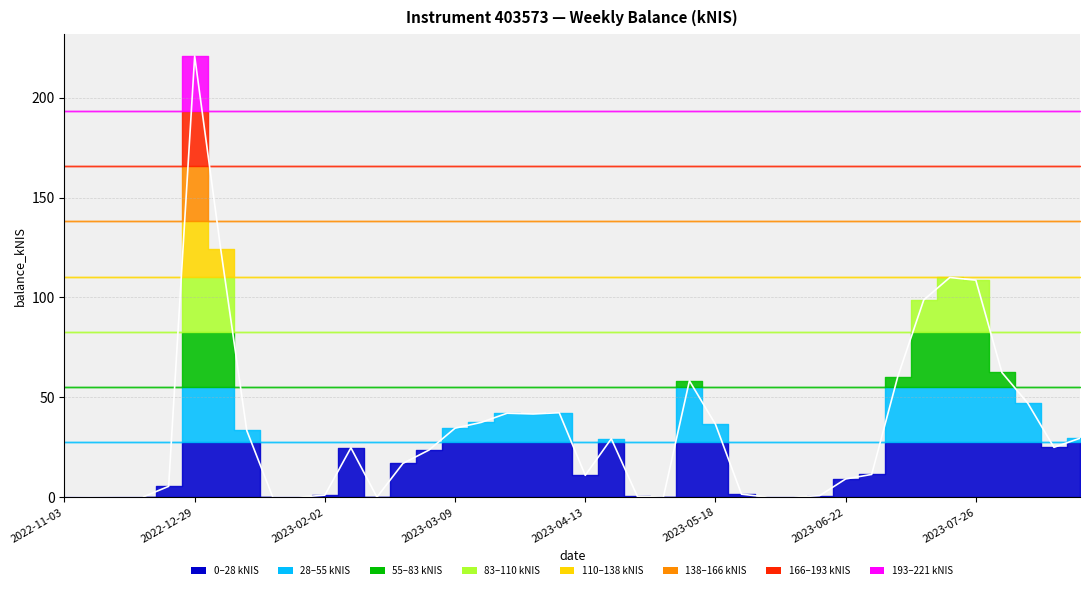

Count the number of categories in the chart.

40